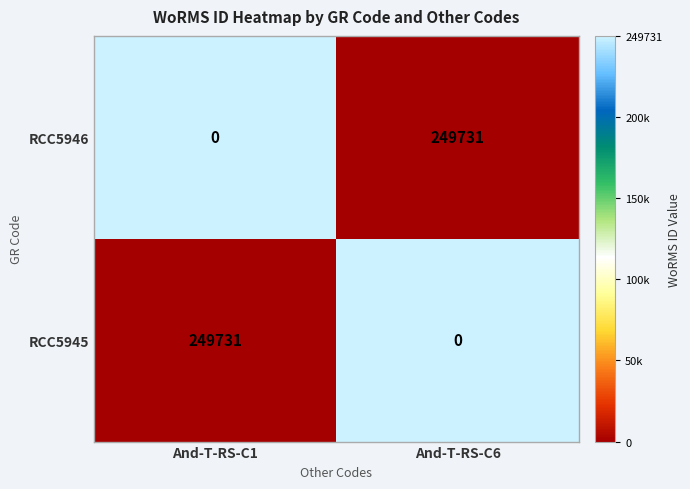

Which series changed the most between And-T-RS-C1 and And-T-RS-C6?

RCC5946